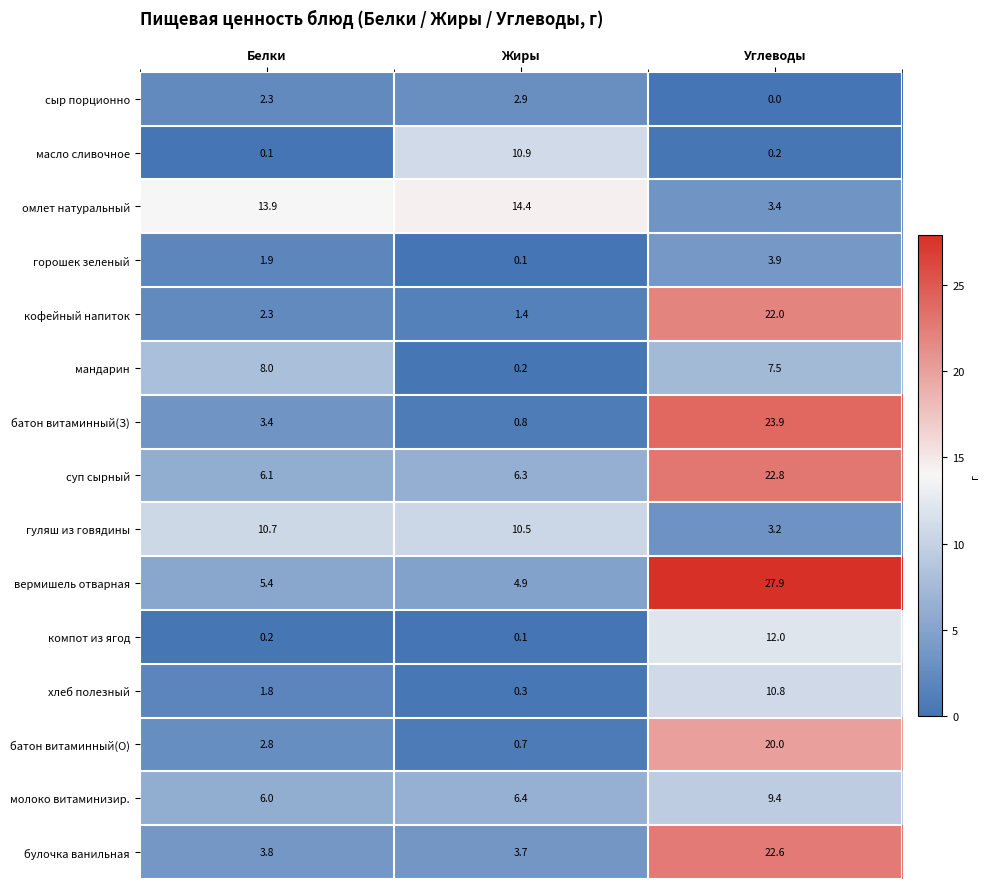

List the series in order of their peak value, highest first.

вермишель отварная, батон витаминный(З), суп сырный, булочка ванильная, кофейный напиток, батон витаминный(О), омлет натуральный, компот из ягод, масло сливочное, хлеб полезный, гуляш из говядины, молоко витаминизир., мандарин, горошек зеленый, сыр порционно